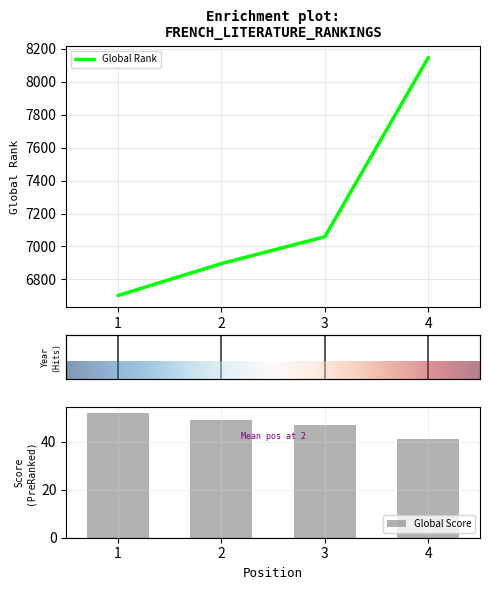

The Global Rank series shows 2955 at 2. True or false?

False